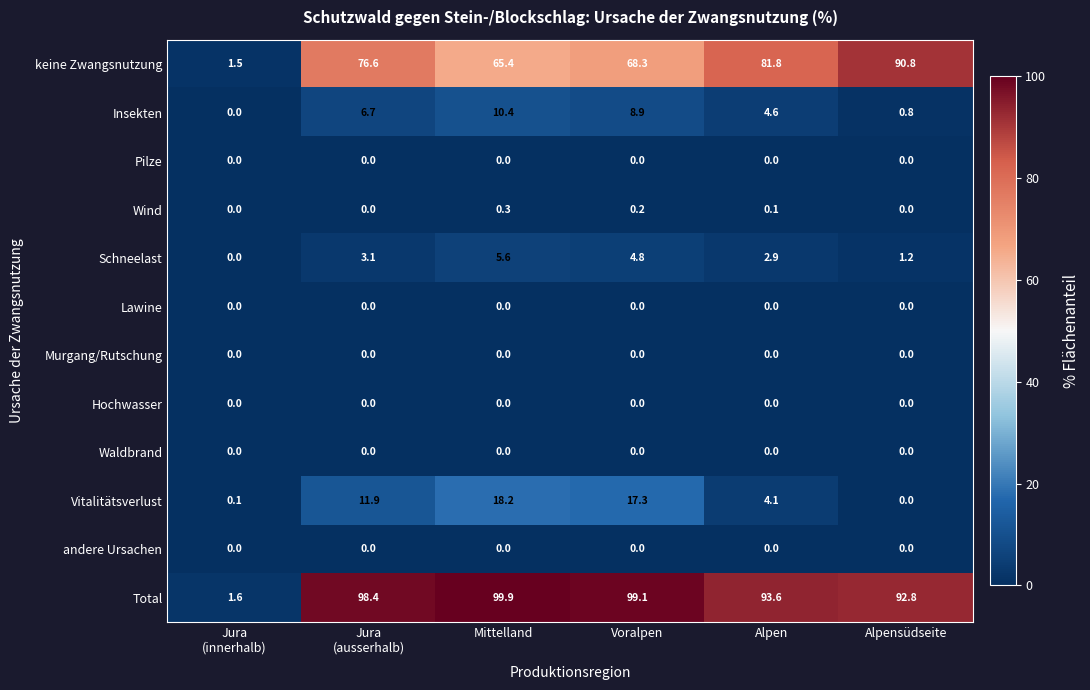

What is the maximum value shown in the chart?

99.9